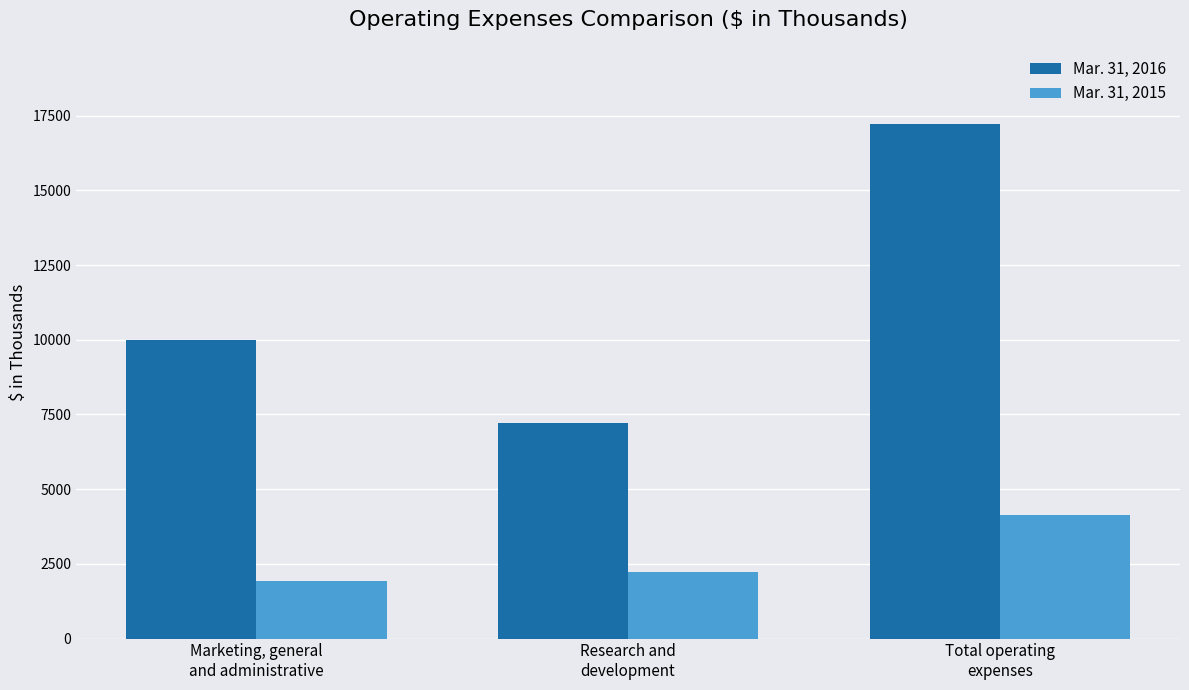

Reading right to left, transcribe all the data shown in this chart.

Mar. 31, 2016: Total operating
expenses=17220	Research and
development=7226	Marketing, general
and administrative=9994
Mar. 31, 2015: Total operating
expenses=4150	Research and
development=2219	Marketing, general
and administrative=1931